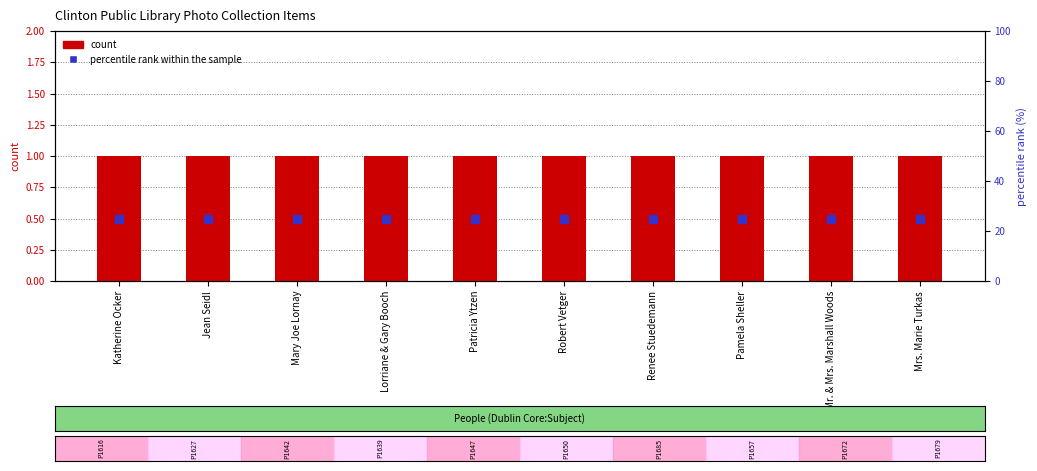

What are all the series names shown in the legend?

count, percentile rank within the sample